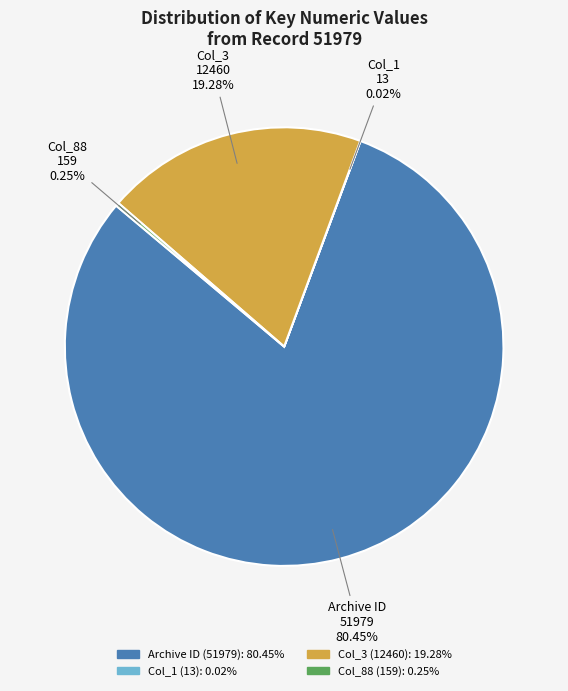

Is there a majority slice in this chart?

Yes